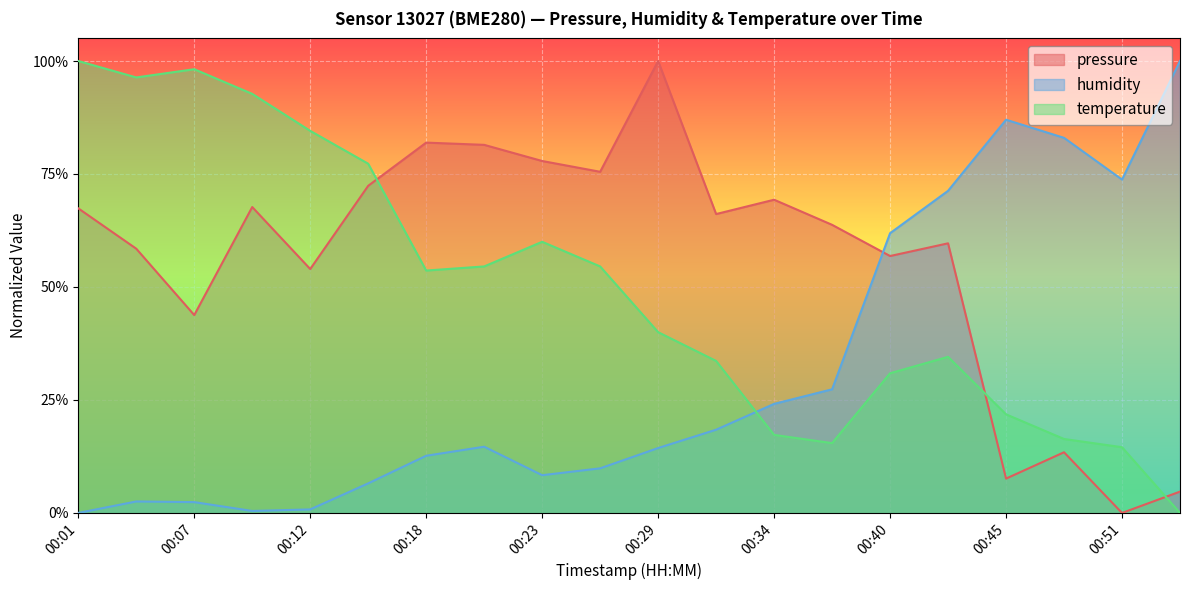

Between which two adjacent categories do pressure and humidity first intersect?

00:37 and 00:40